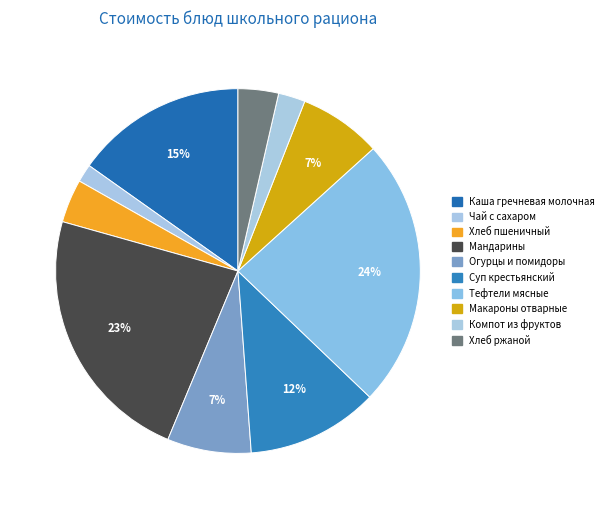

To the nearest percent, what is the difference between the largest and smallest slice percentages?

22%